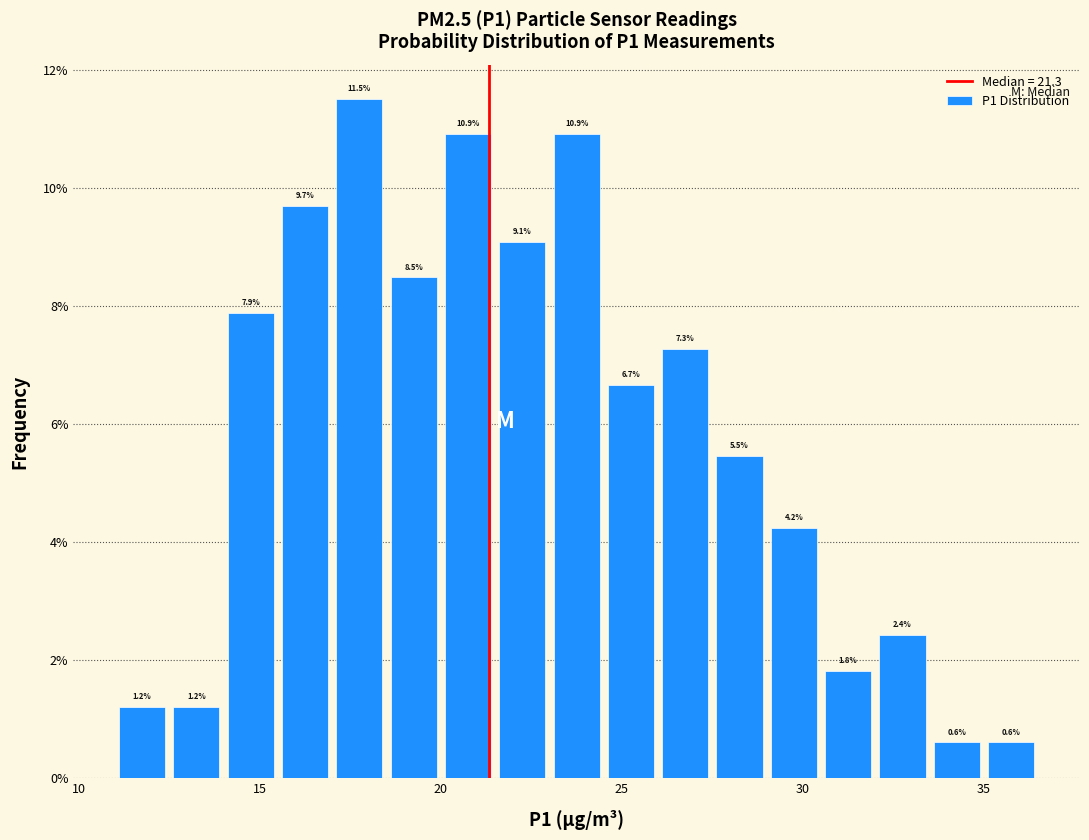

Around what value on the x-axis is the tallest bar? Give the approximate position of its centre, as read against the axis.

18.0